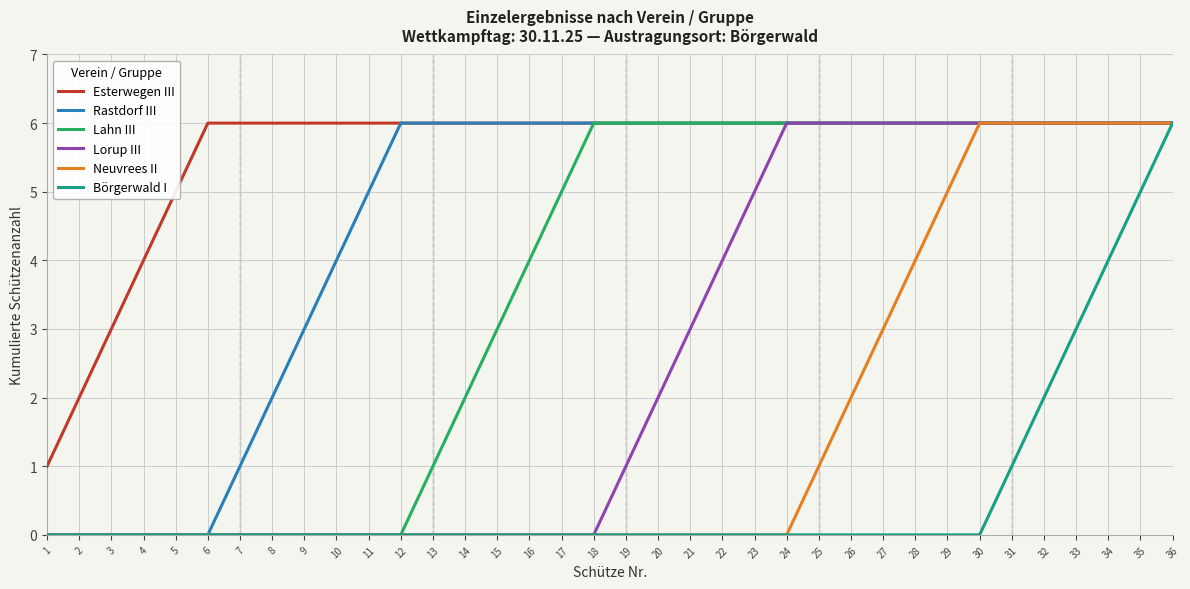

What is the difference between the maximum and minimum values in the Esterwegen III series?

5